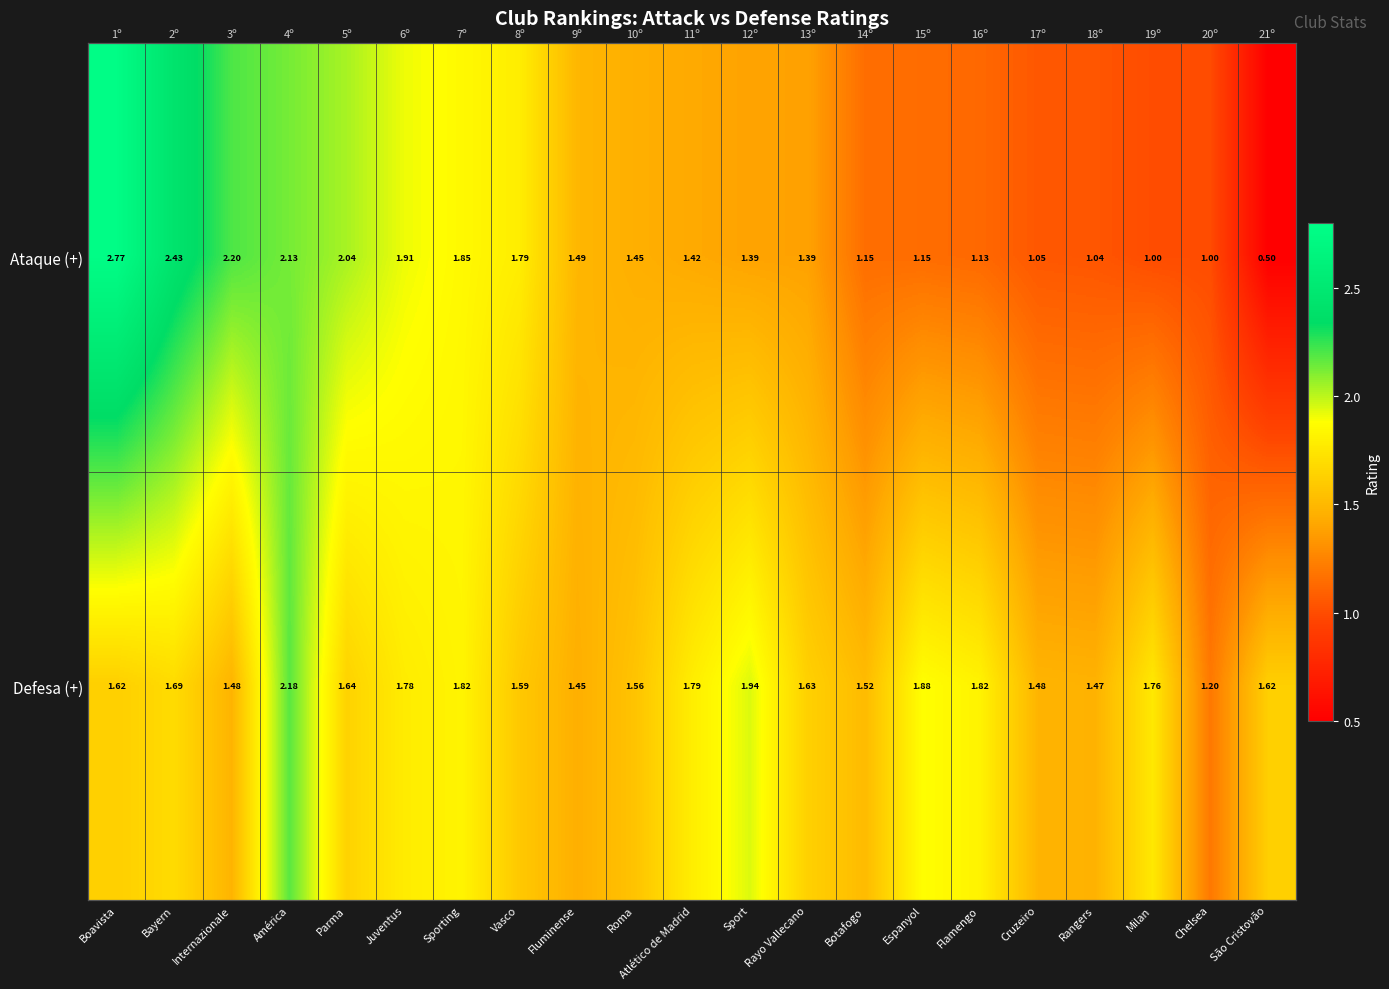

What is the sum of the Ataque (+) values at Vasco and Sporting?

3.6